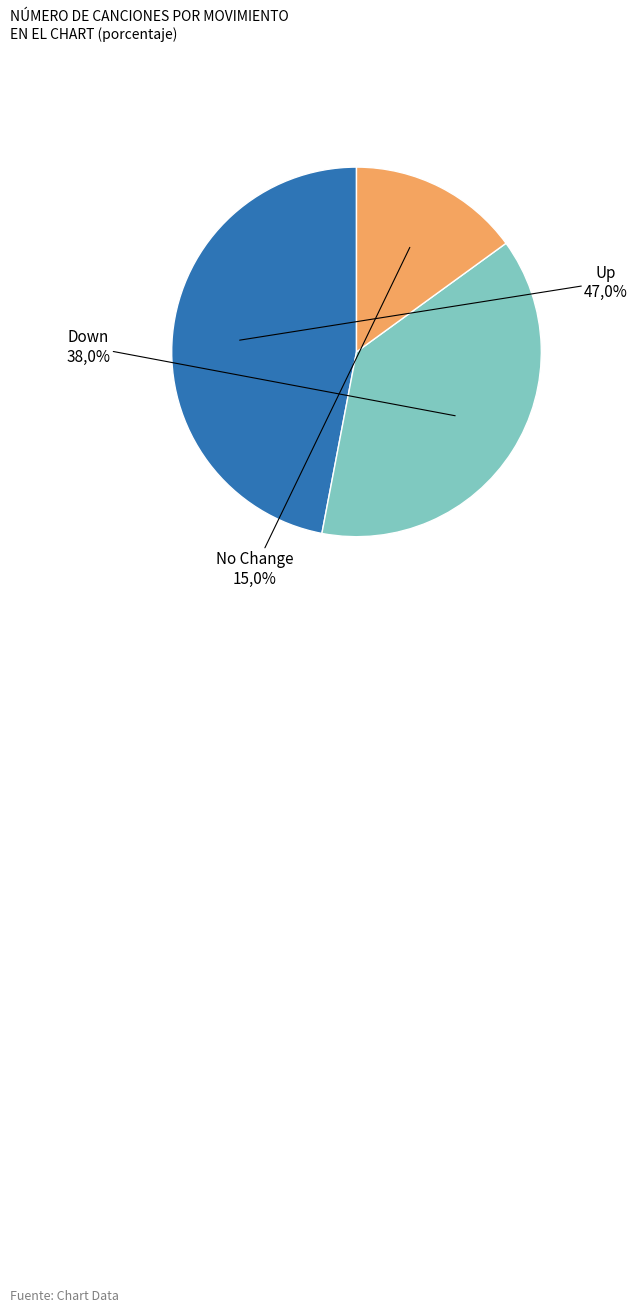

Is there a majority slice in this chart?

No